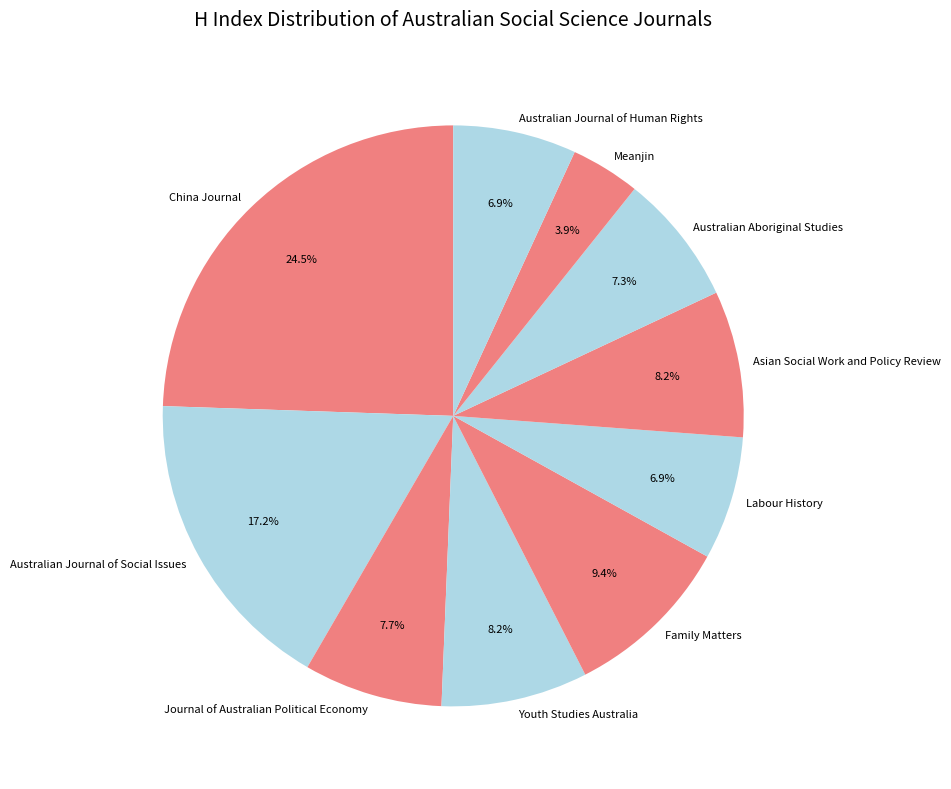

To the nearest percent, what percentage of the pie is Youth Studies Australia?

8%